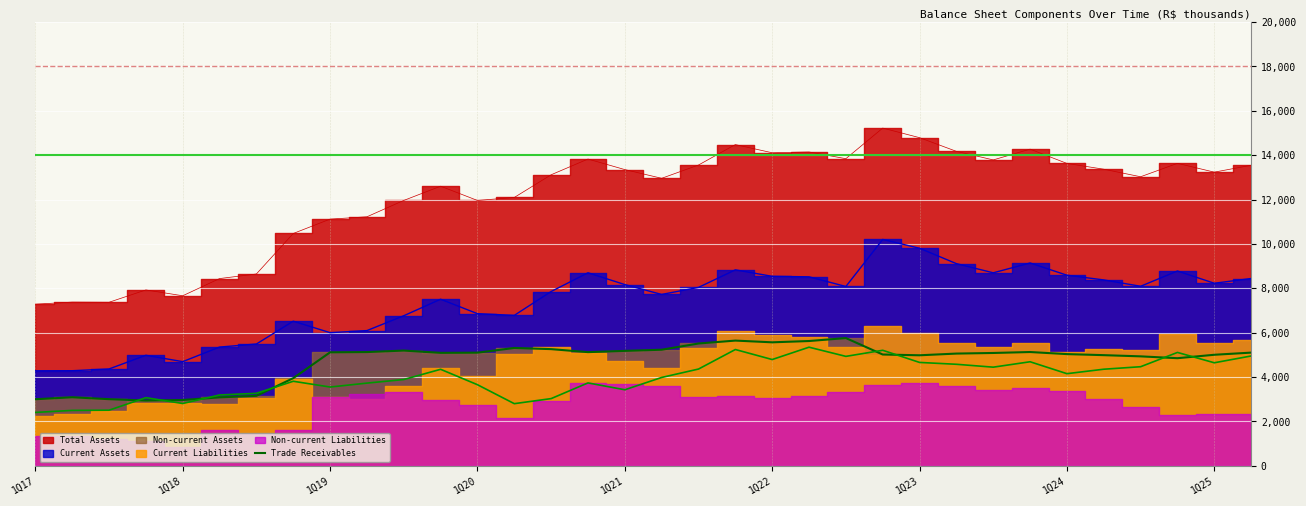

What is the maximum value for Trade Receivables?

5759.3